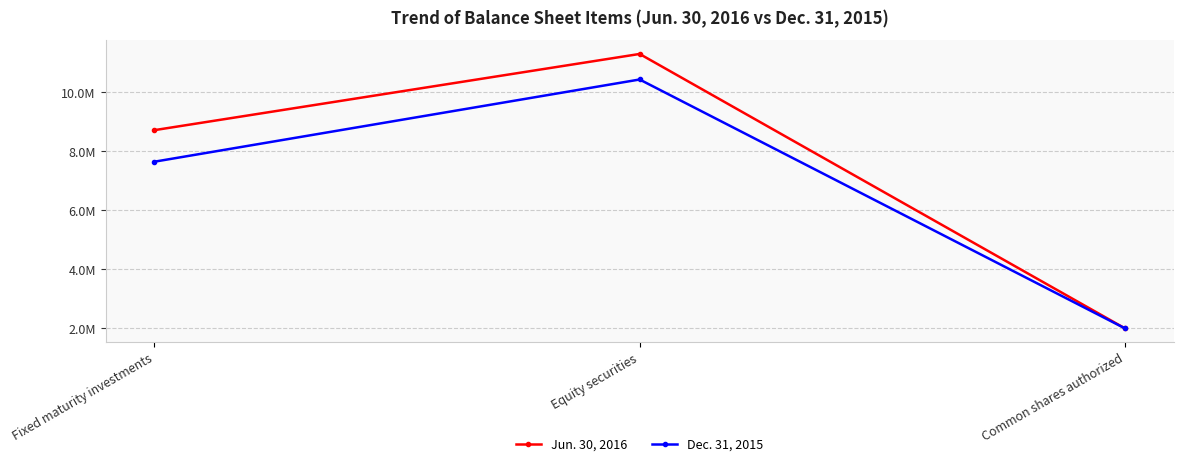

List the series in order of their overall mean, highest first.

Jun. 30, 2016, Dec. 31, 2015